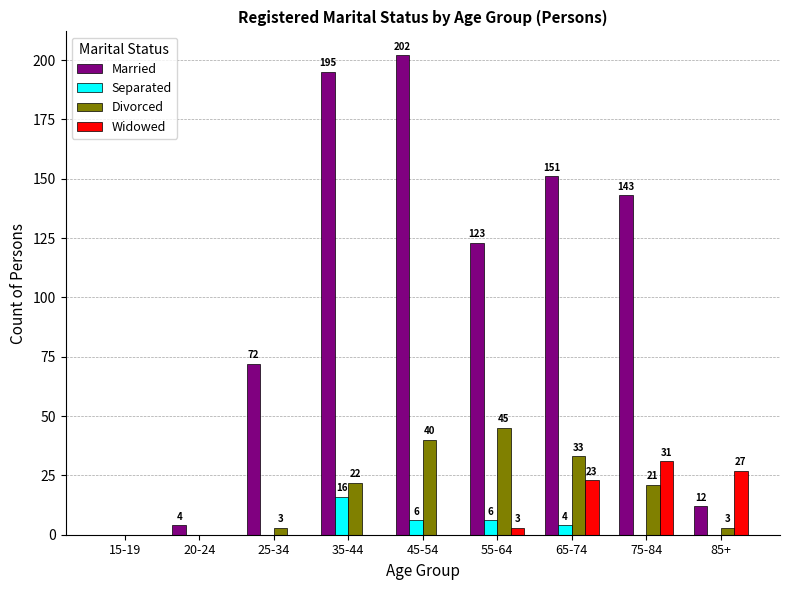

How many distinct data groups are displayed?

4